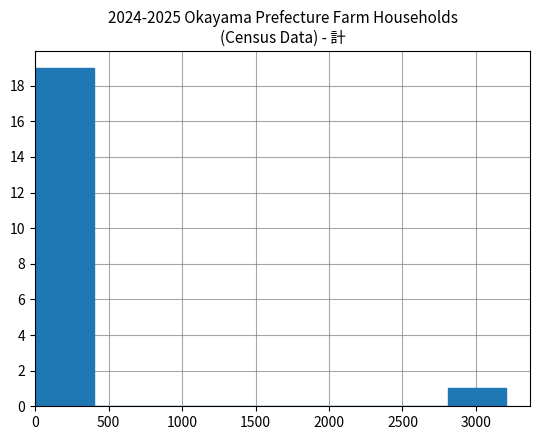

Reading left to right, list every bar in this chart as the range it spans on the x-axis followed by its height. Neither the bar edges nor the heights are printed on the chart, so give them approximately, as read against the axes.

0 to 400: 19
400 to 800: 0
800 to 1200: 0
1200 to 1600: 0
1600 to 2000: 0
2000 to 2400: 0
2400 to 2800: 0
2800 to 3200: 1